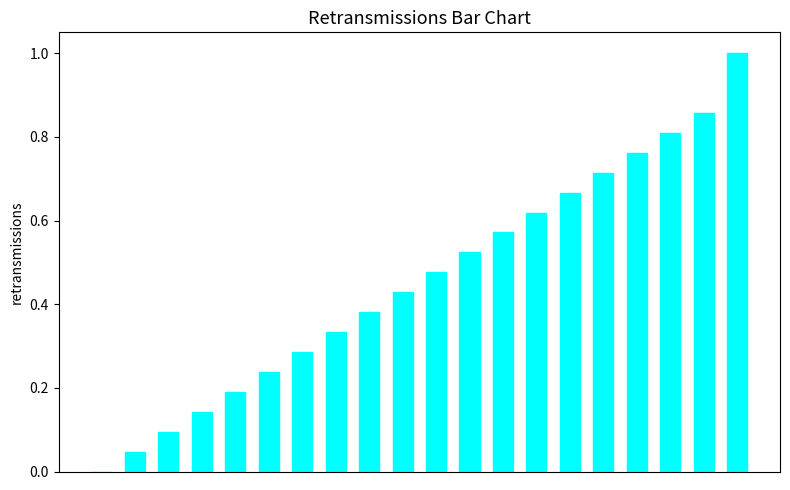

What is the greatest value displayed?

1.0